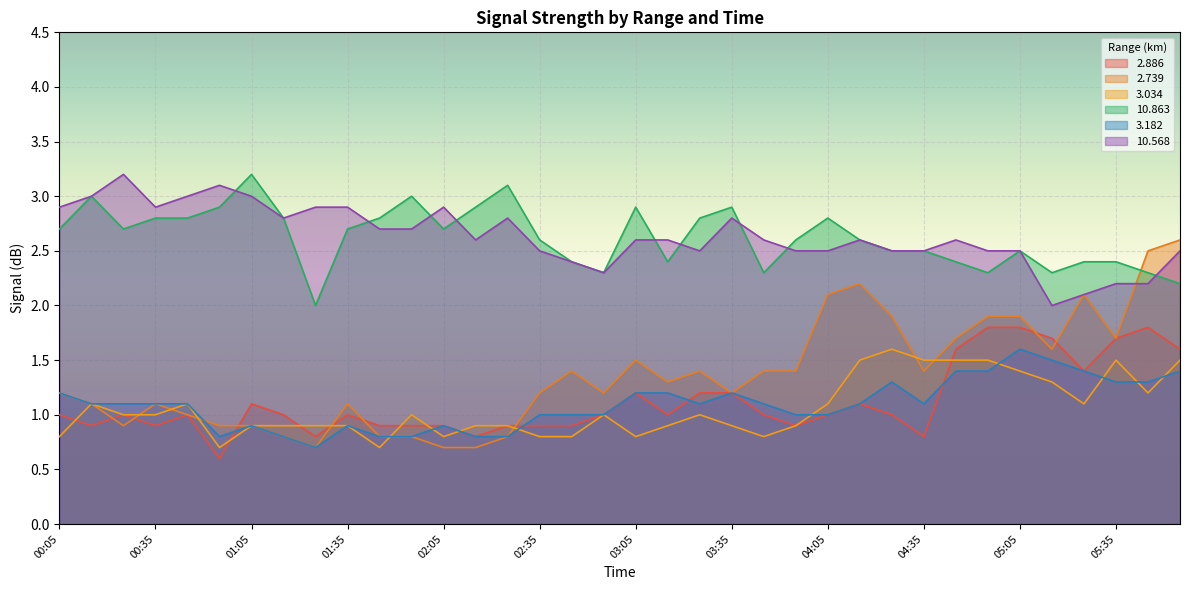

How many data points in 2.739 are less than 1?

10